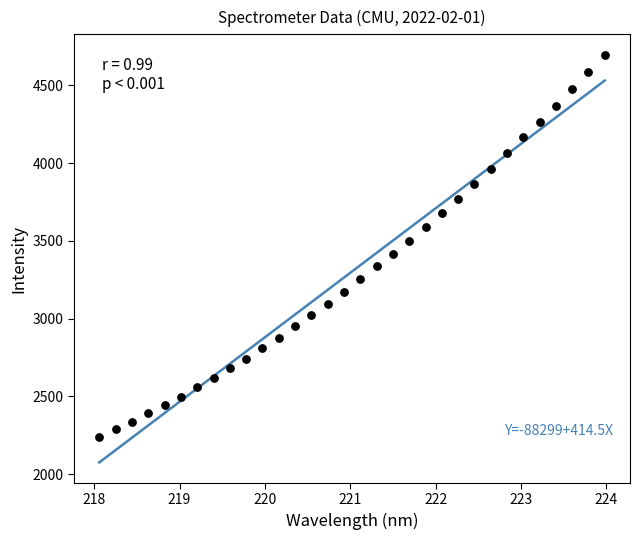

What is the range of Y values (max minus min)?

2457.2